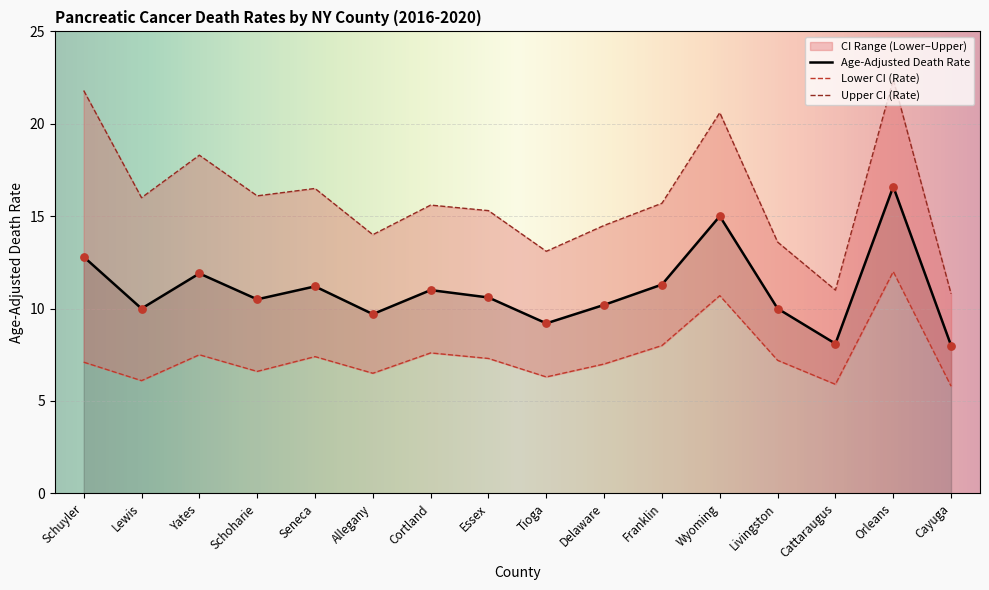

At how many categories does at least one series exceed 5?

16